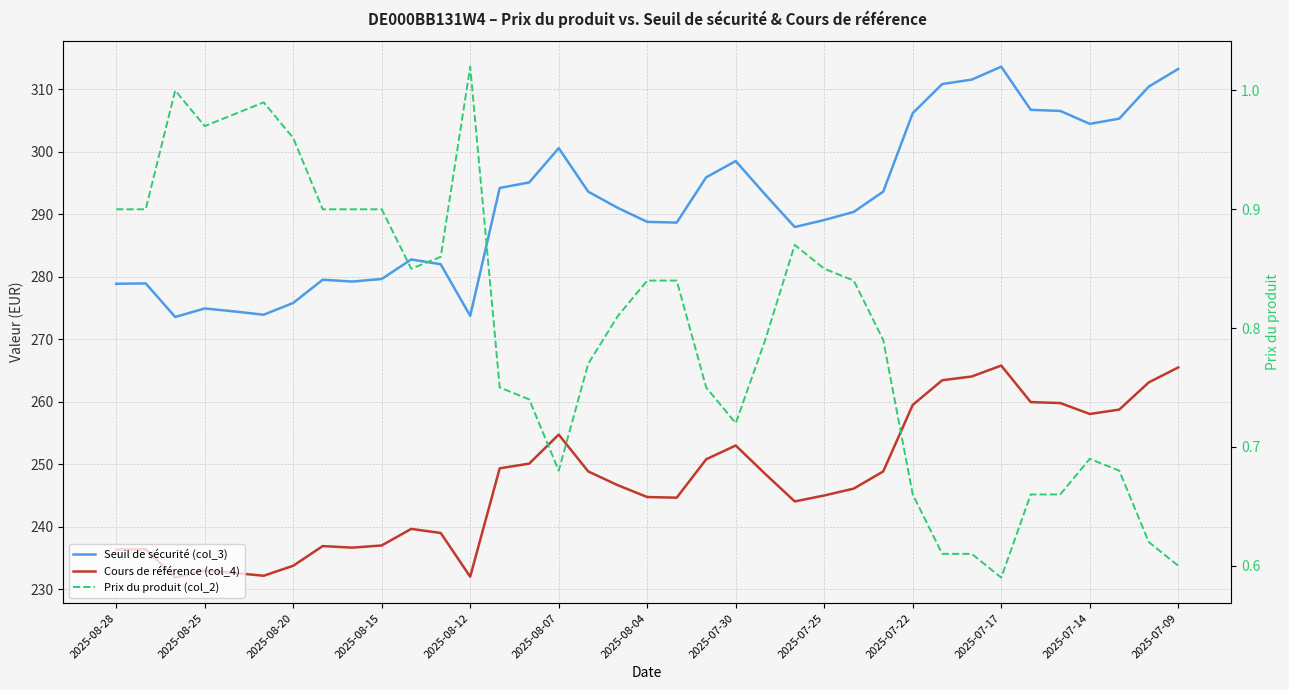

True or false: Prix du produit (col_2) and Cours de référence (col_4) intersect in this chart.

False